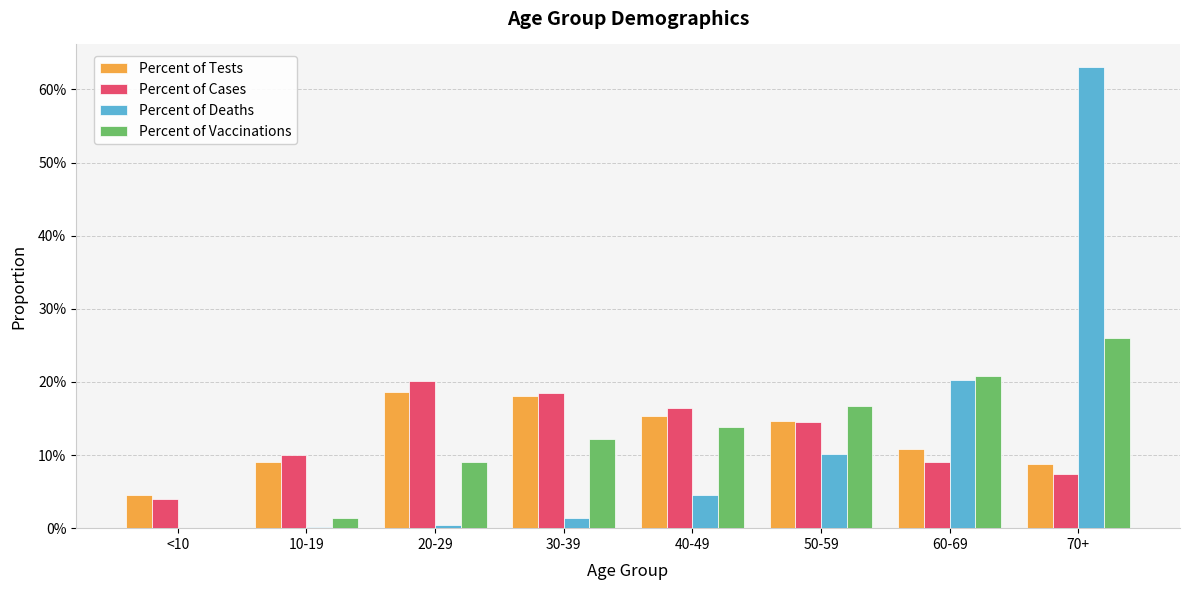

Which series changed the most between 30-39 and 50-59?

Percent of Deaths